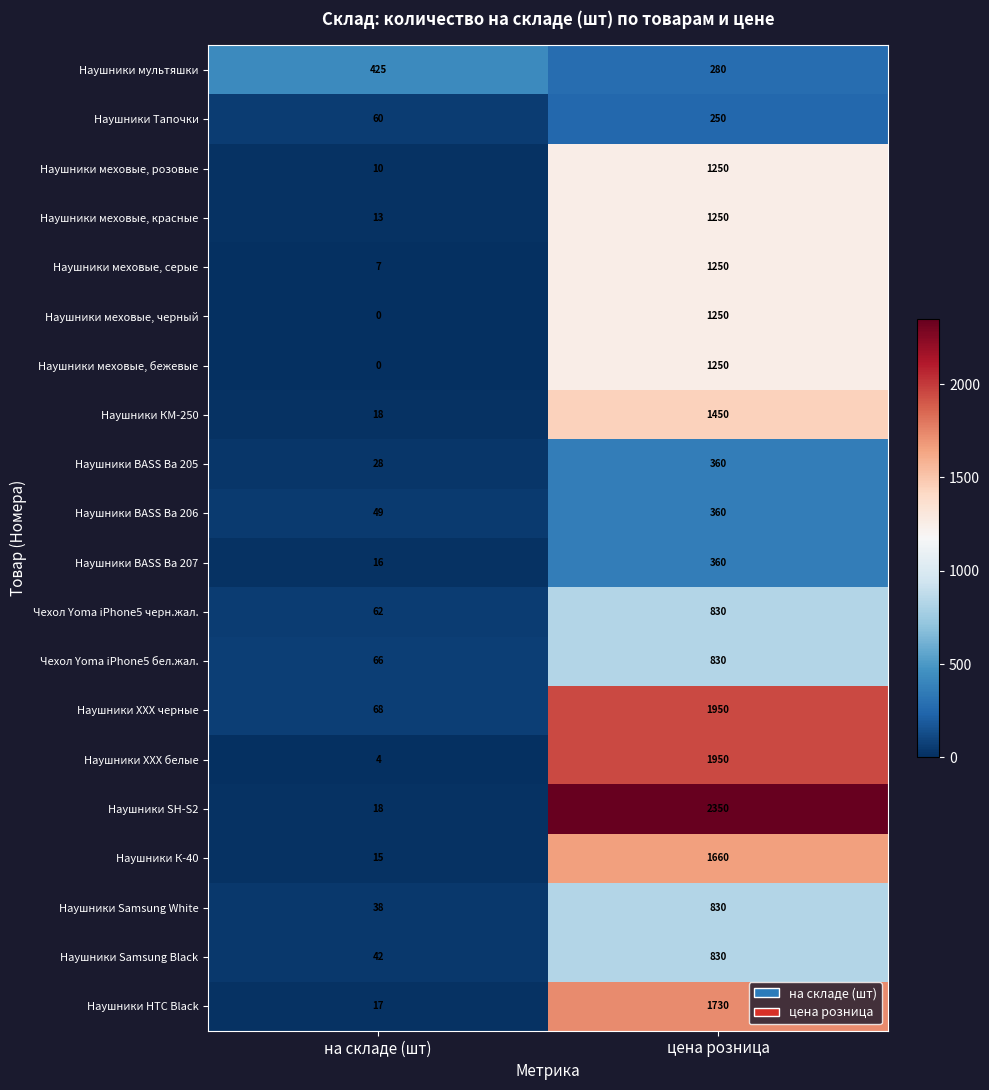

Count the number of categories in the chart.

2